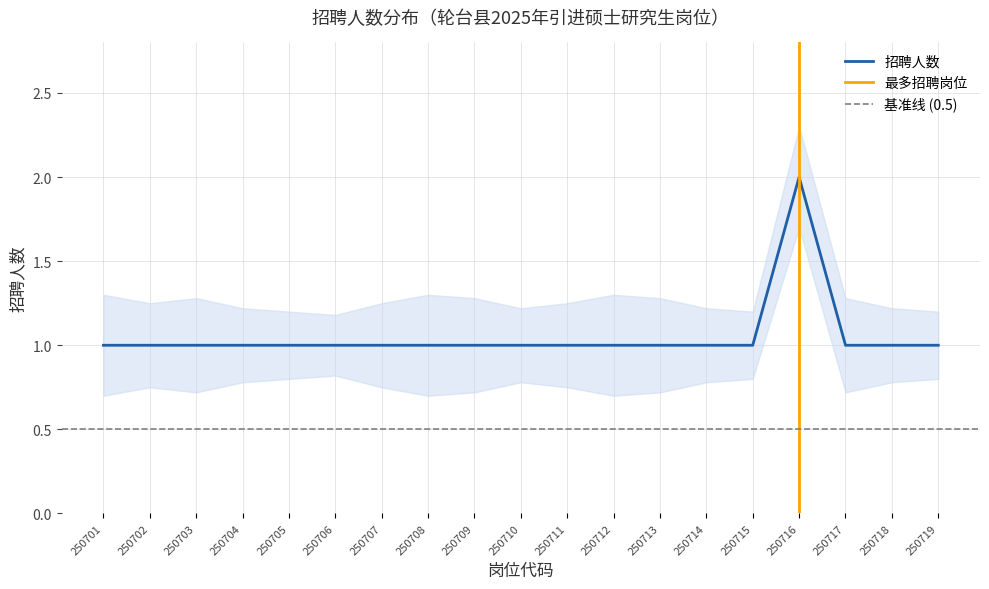

How many lines are shown in the chart?

3